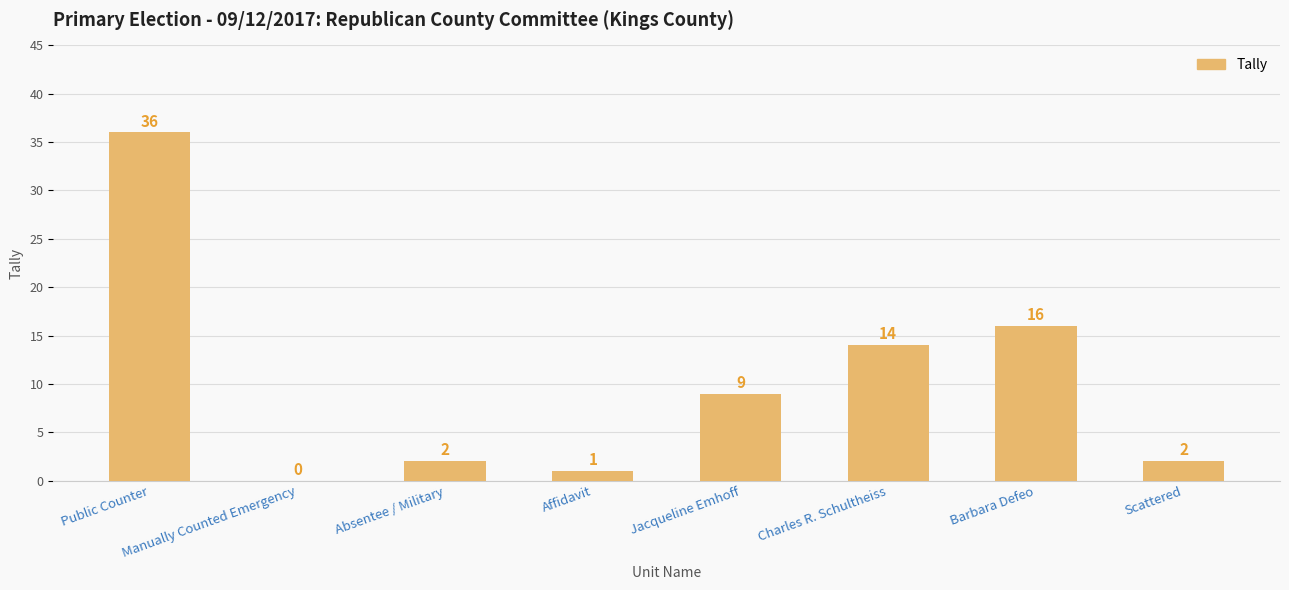

Is it true that the value at Manually Counted Emergency is 17?

False